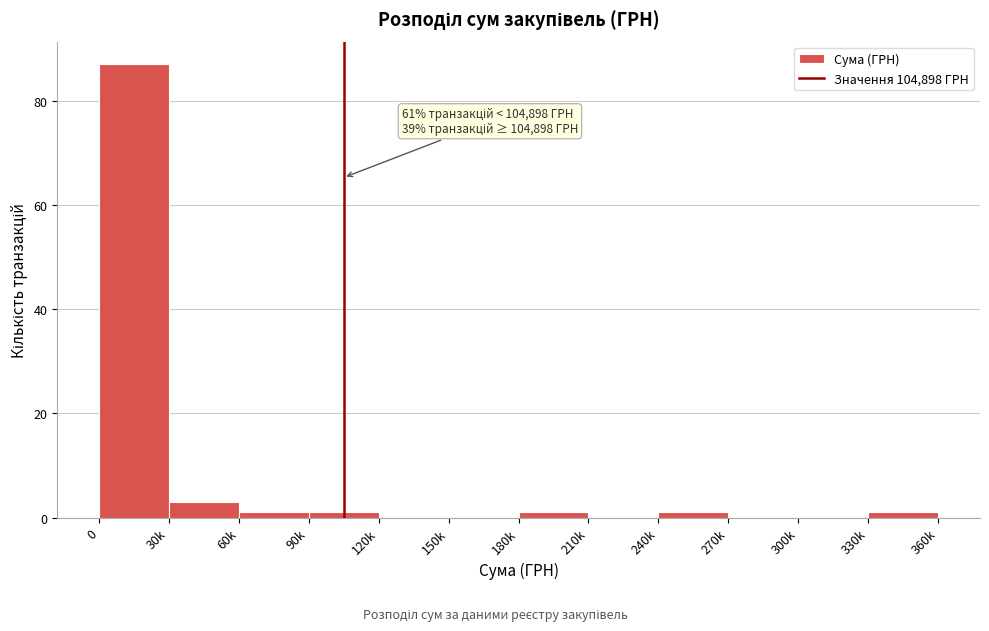

Reading left to right, transcribe all the data shown in this chart.

0=87	30k=3	60k=1	90k=1	120k=0	150k=0	180k=1	210k=0	240k=1	270k=0	300k=0	330k=1